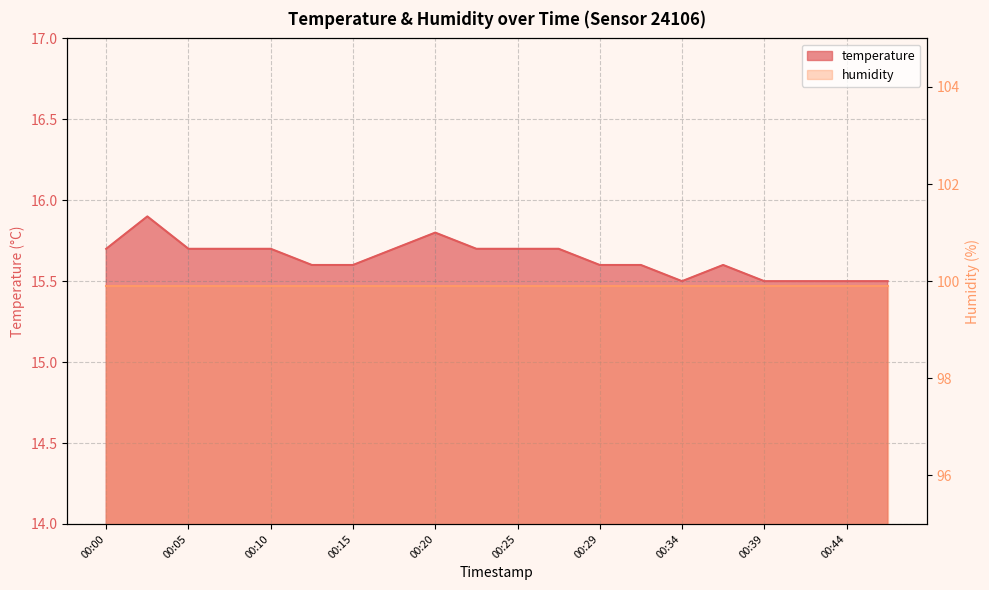

What is the difference between the values at 00:42 and 00:03?

0.4